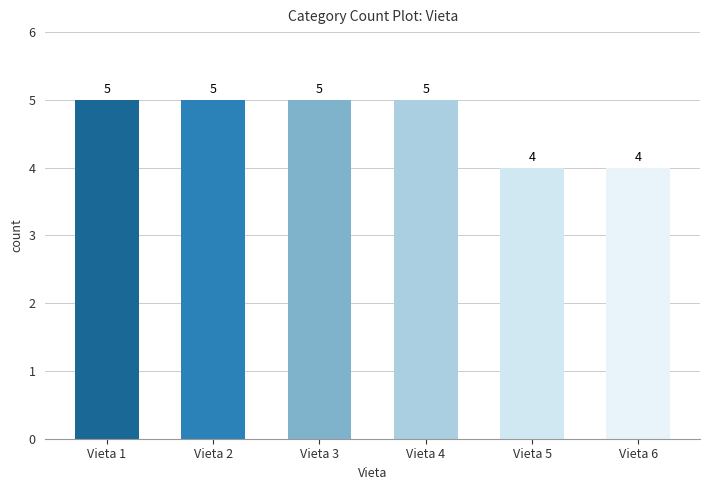

What is the change in value from Vieta 1 to Vieta 6?

-1